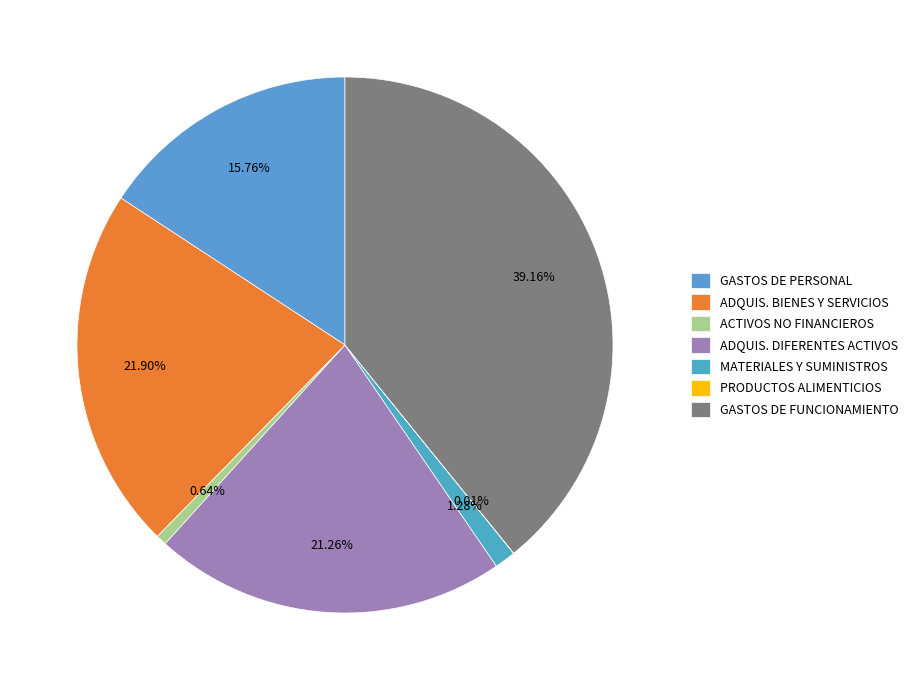

Count the number of slices in the pie.

7